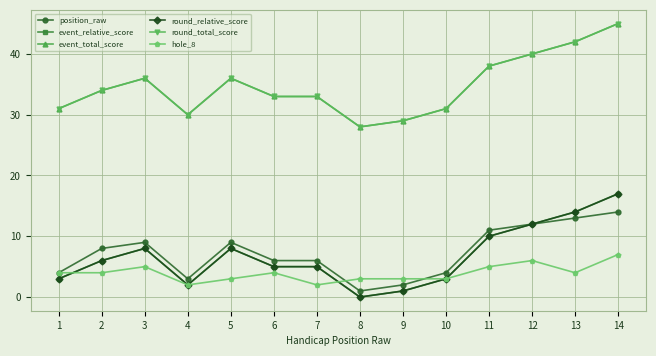

Is the value of event_total_score at 10 greater than the value of hole_8 at 5?

Yes